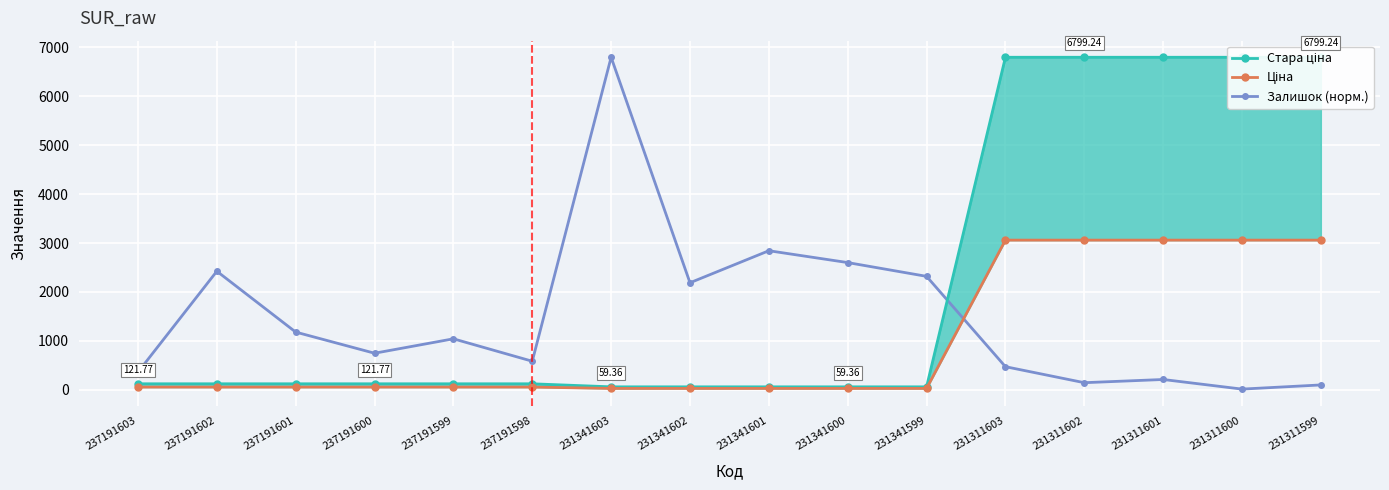

Count the number of categories in the chart.

16